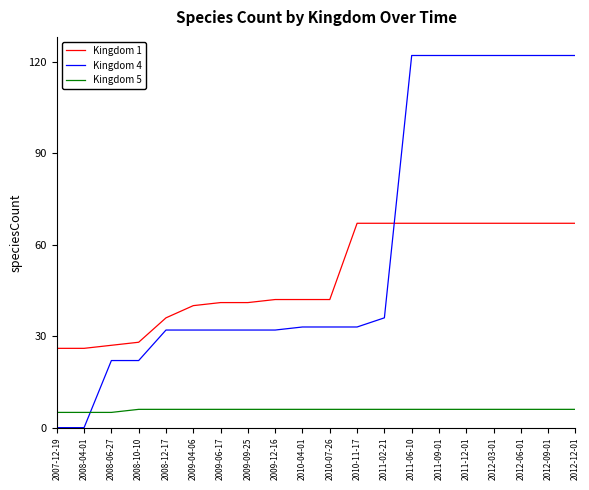

At how many categories does at least one series exceed 24?

20